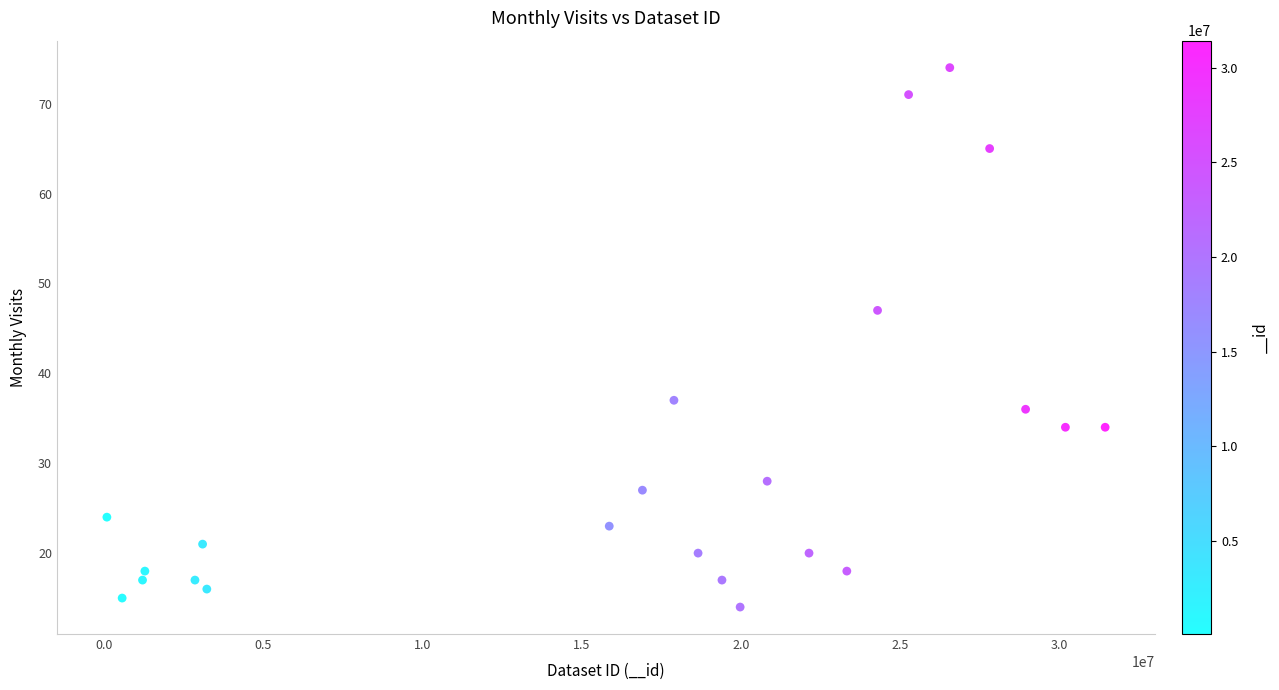

What is the range of Y values (max minus min)?

60